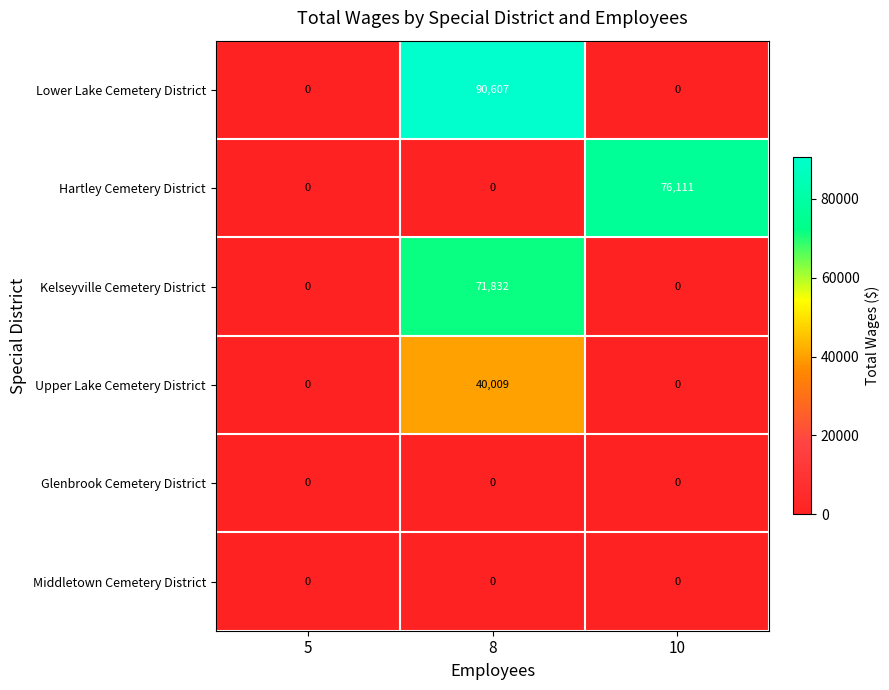

At how many categories does at least one series exceed 5696?

2